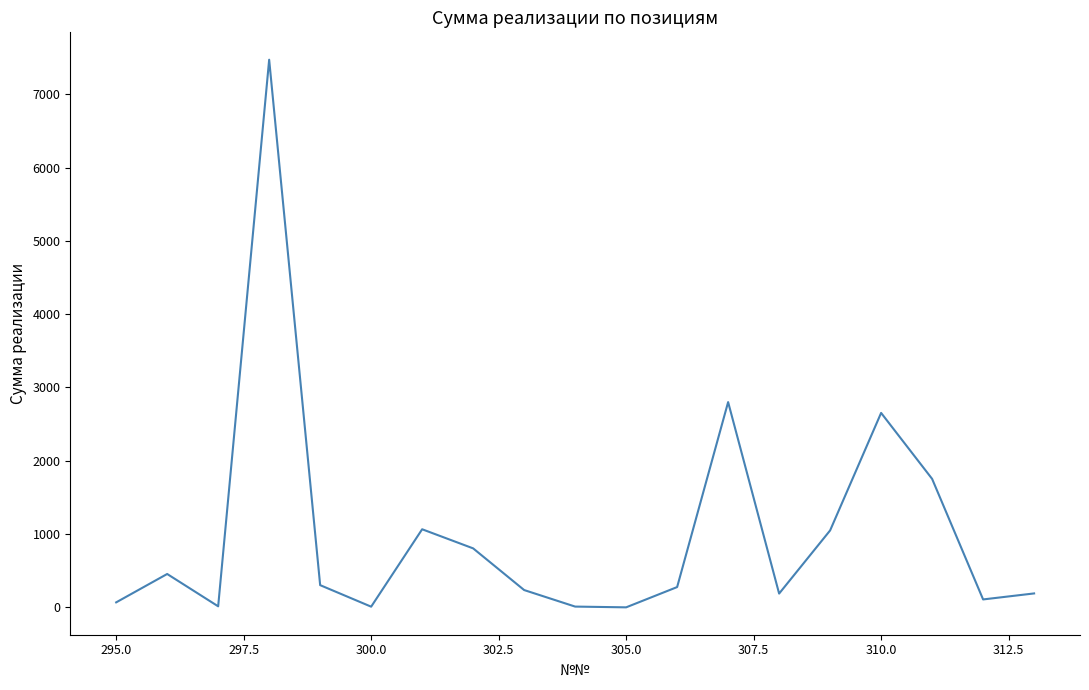

Does the chart have visible grid lines?

No